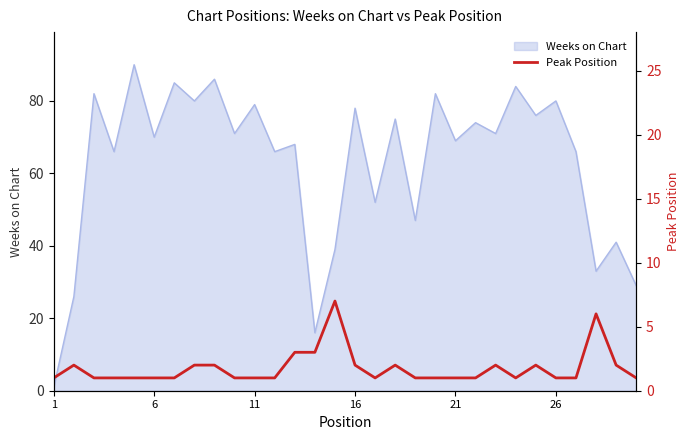

What is the highest value of the Weeks on Chart series?

90